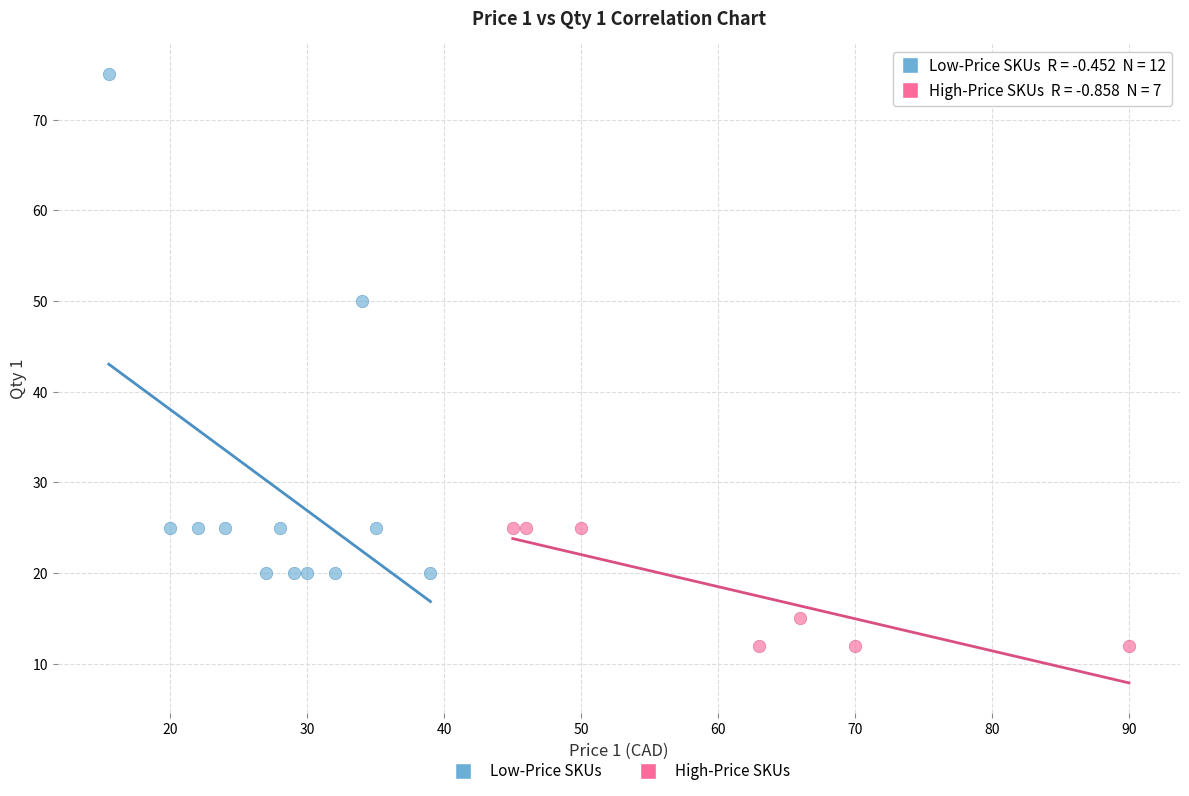

Which series reaches the maximum Y coordinate?

Low-Price SKUs